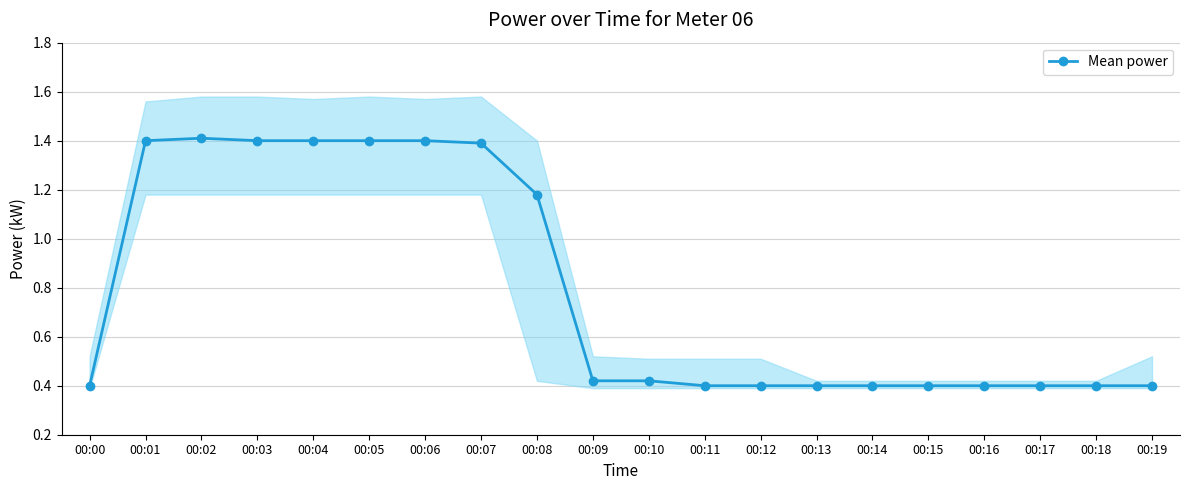

The chart shows a value of 2.1 at 00:07. True or false?

False